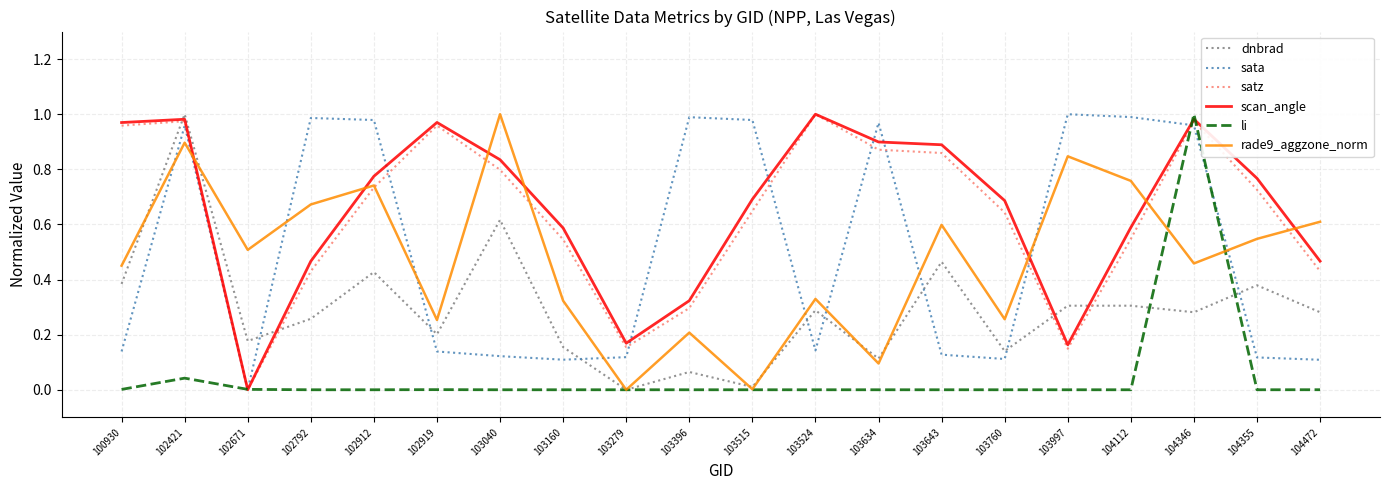

Which series ends up on top after the final intersection of dnbrad and sata?

dnbrad